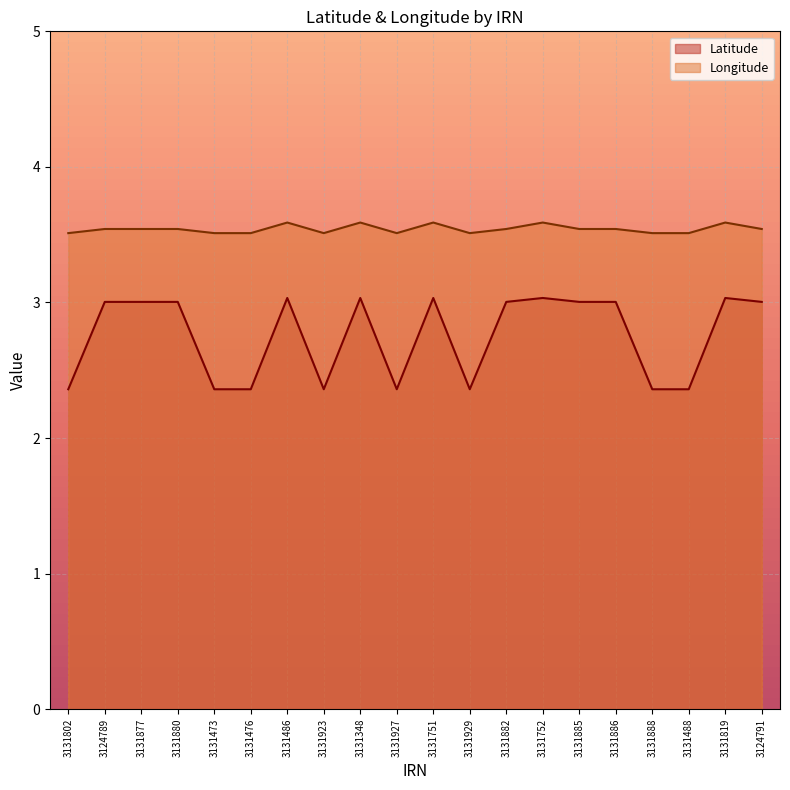

Rank the series at 3124791 from highest to lowest value.

Longitude, Latitude